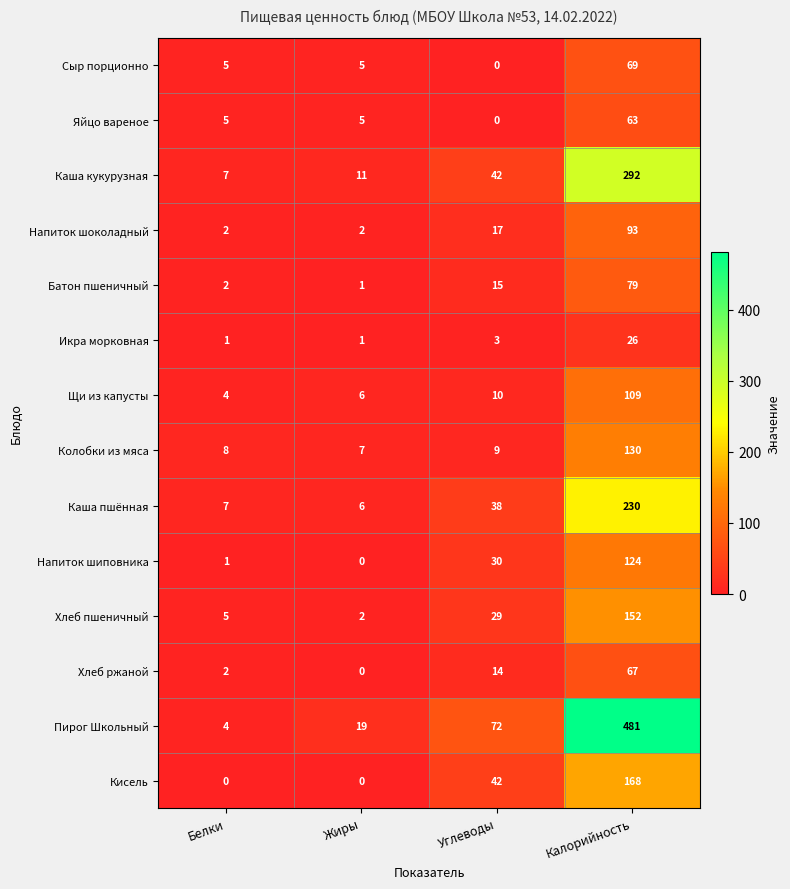

What is the difference between the Хлеб пшеничный values at Углеводы and Белки?

24